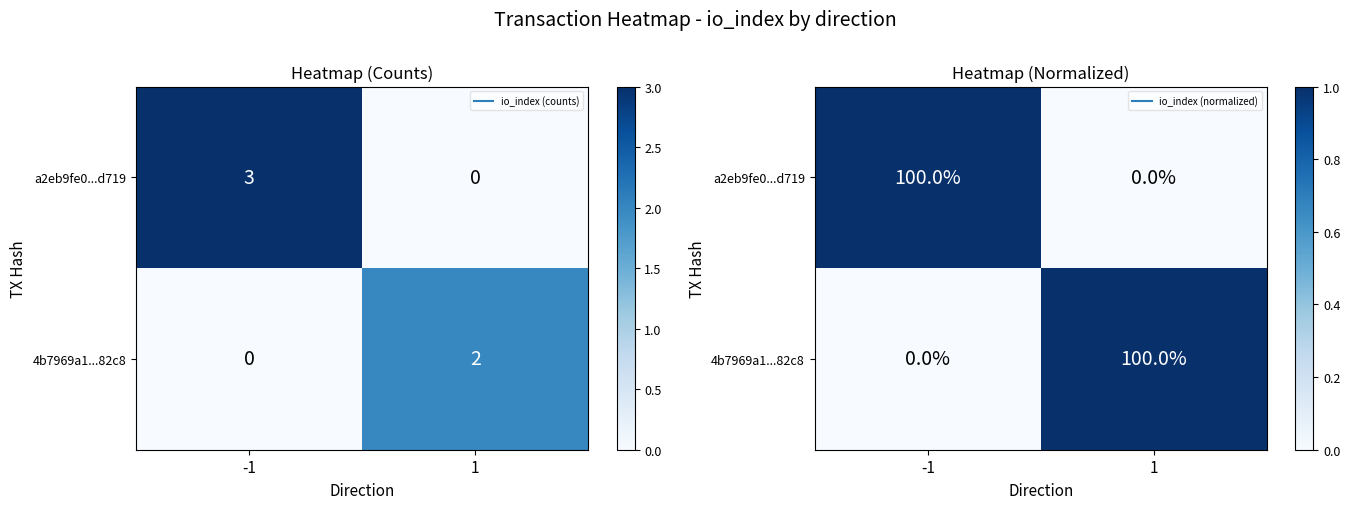

How many data points does each series have?

2